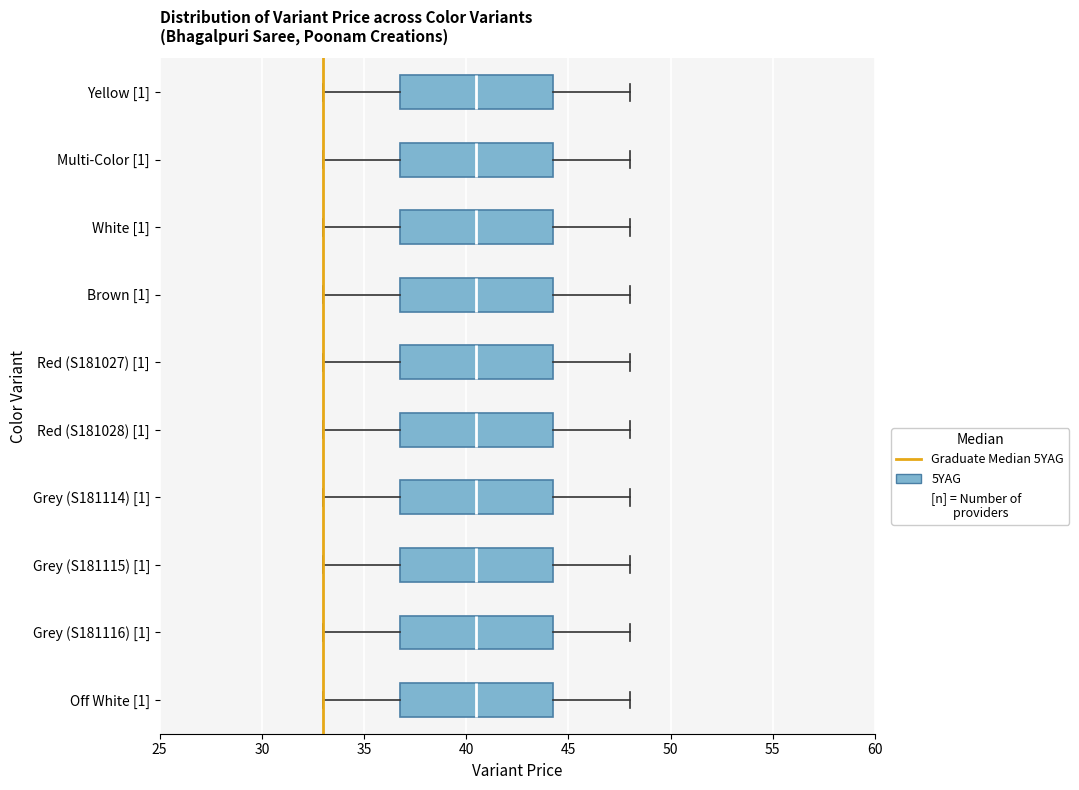

Where is the right edge of the box for Multi-Color [1] on the x-axis? The values are not printed on the chart, so give them approximately, as read against the axis.

44.5